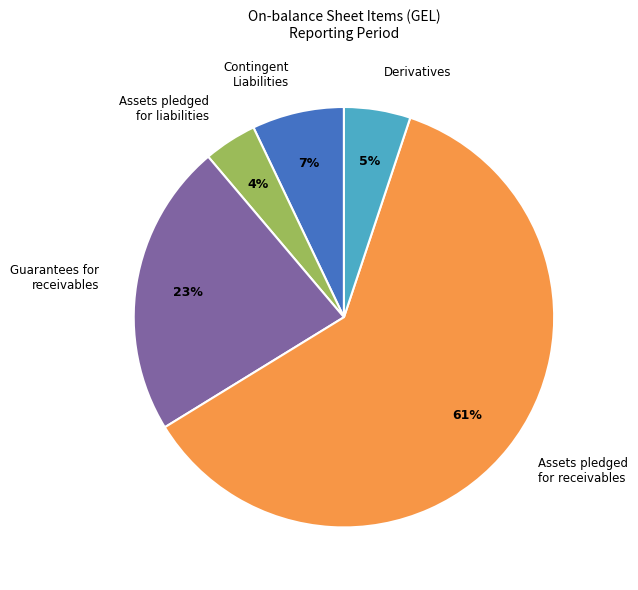

Is it true that Assets pledged for receivables is 47% of the pie?

False